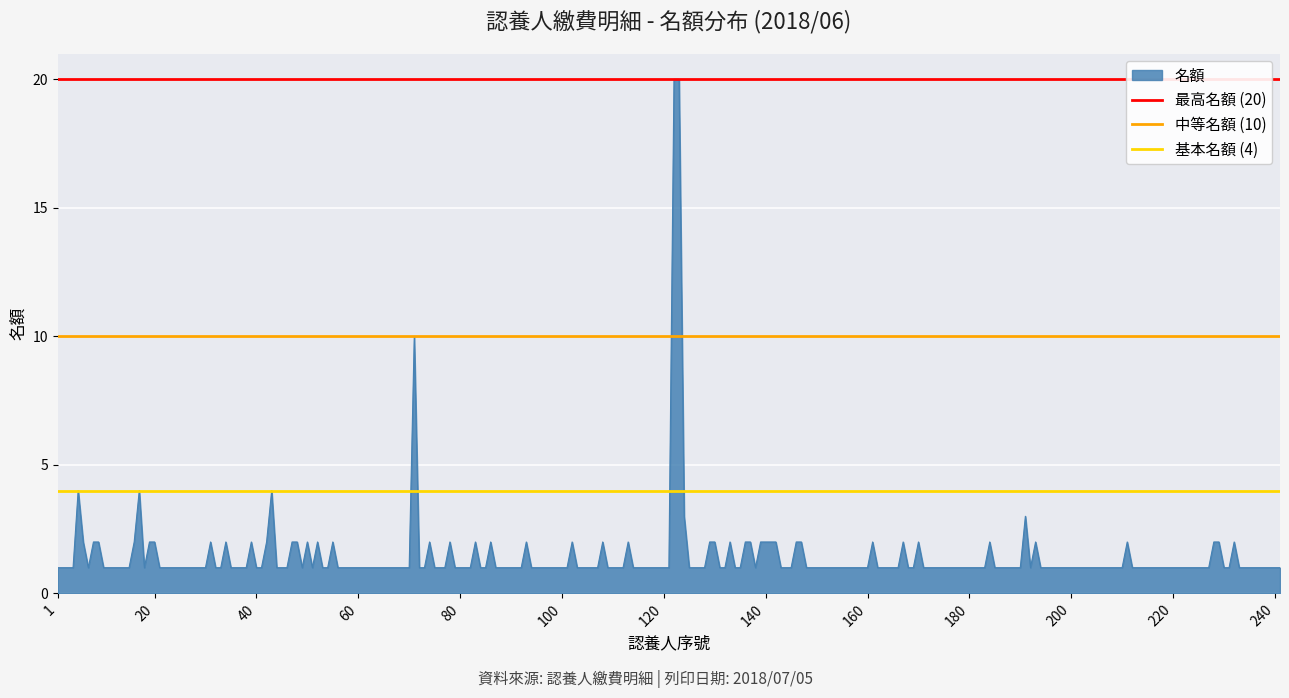

What is the maximum value for 最高名額 (20)?

20